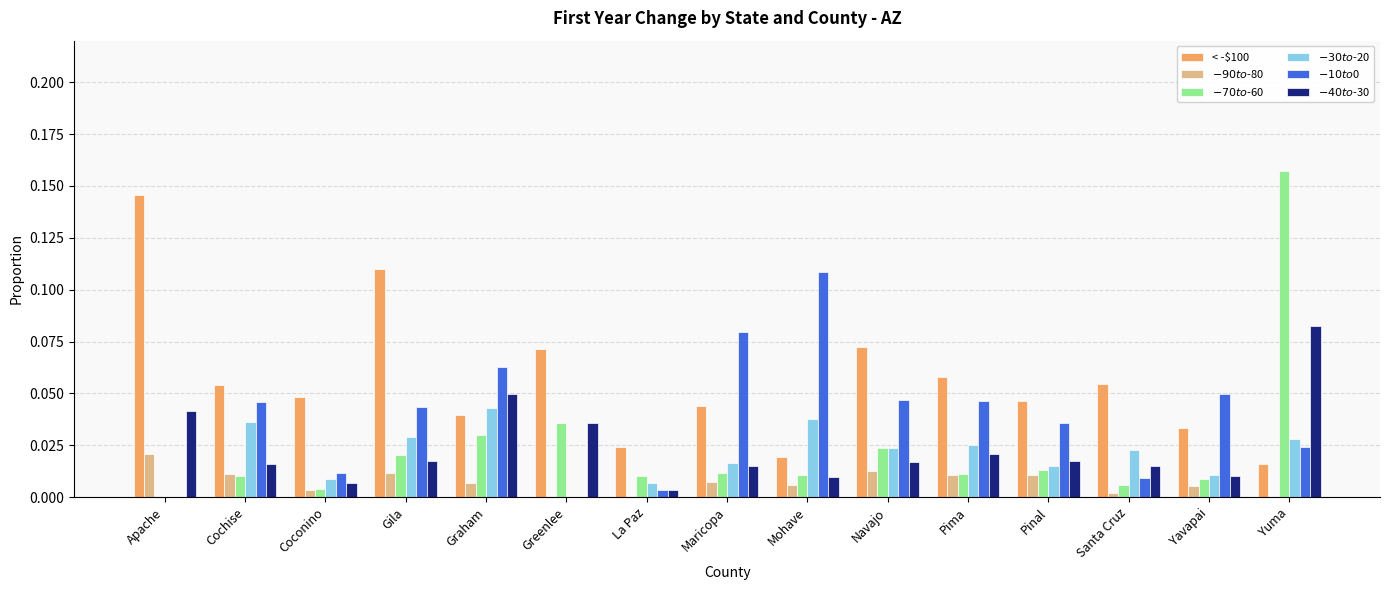

Which series has the largest total across all categories?

< -$100